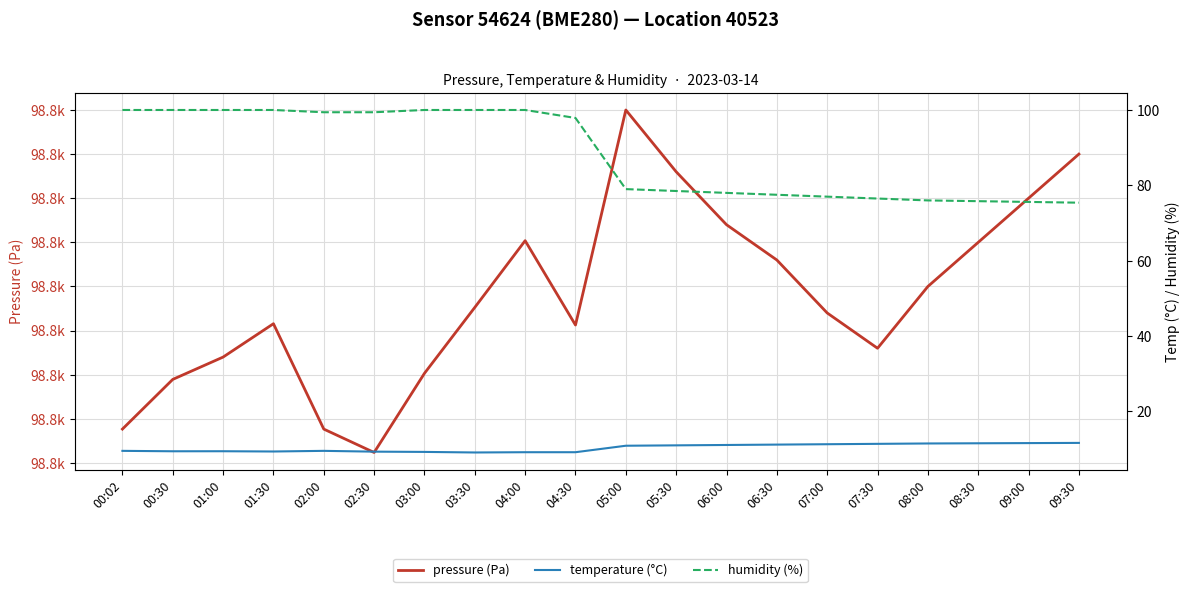

Read the temperature (°C) value at 02:00.

9.5